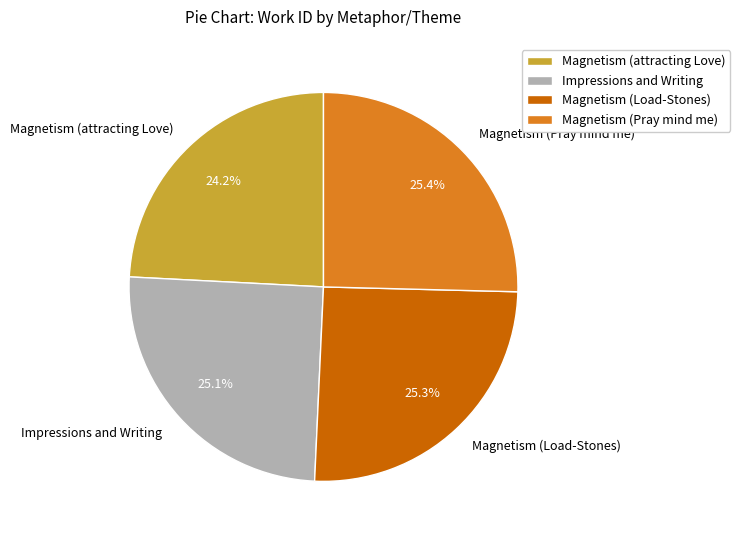

To the nearest percent, what portion does Magnetism (Pray mind me) represent?

25%